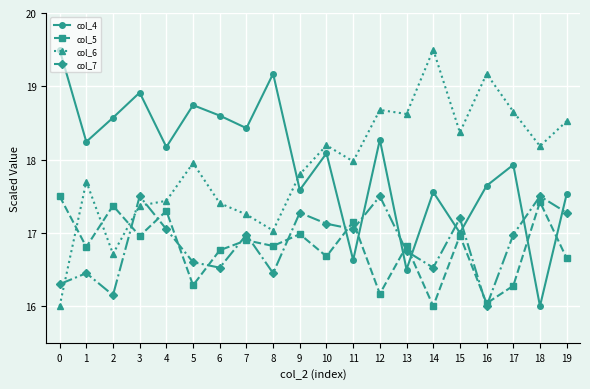

How many lines are shown in the chart?

4